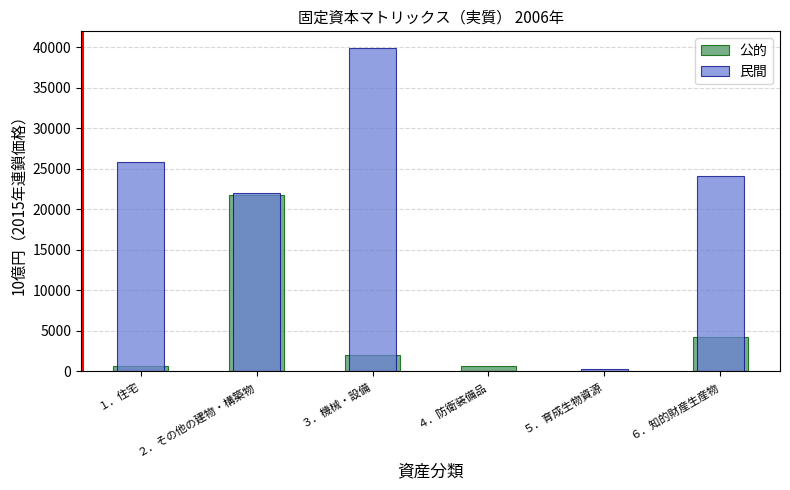

Which series has the largest range (max minus min)?

民間